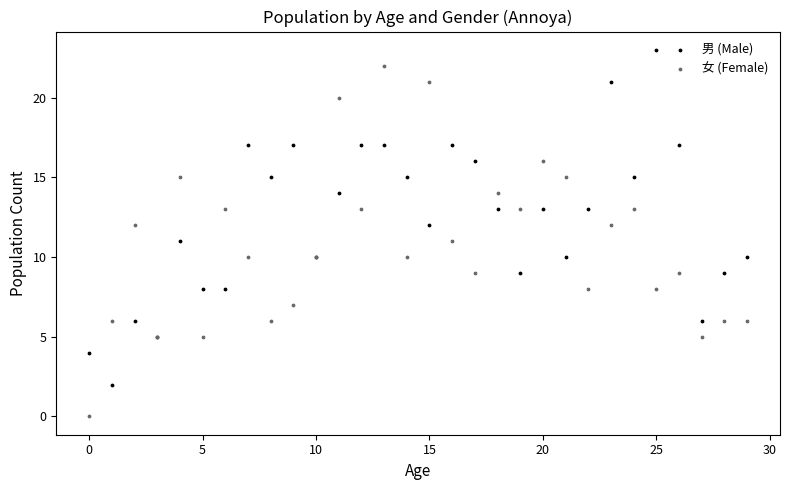

What are all the series names shown in the legend?

男 (Male), 女 (Female)